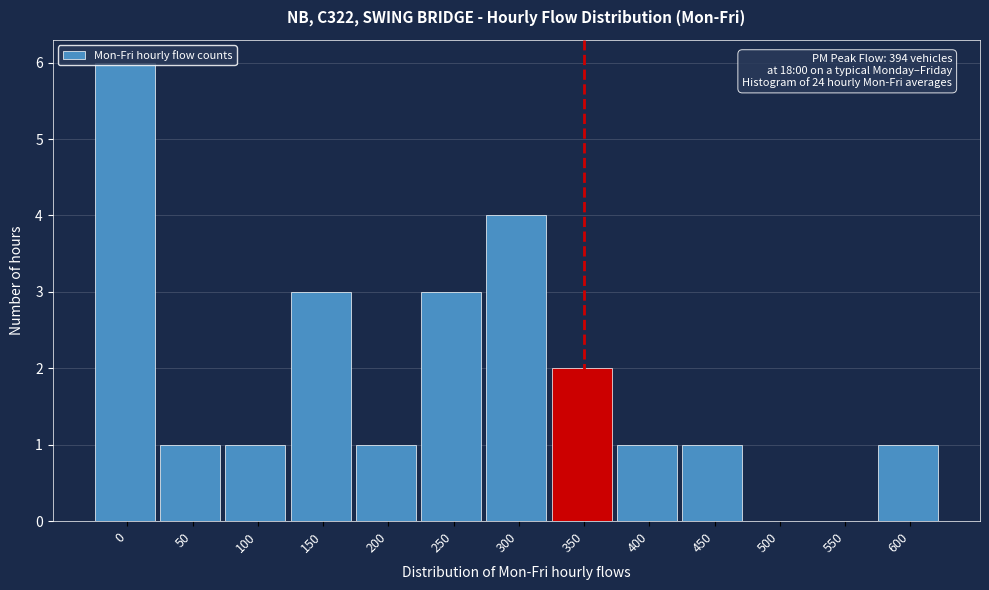

What is the maximum value shown in the chart?

6